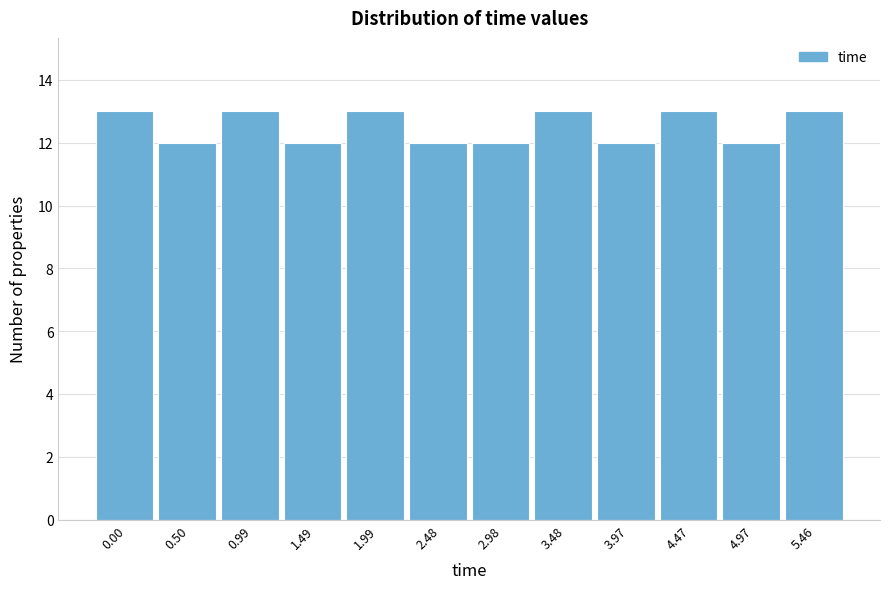

Reading left to right, list all the values displayed in this chart.

13	12	13	12	13	12	12	13	12	13	12	13